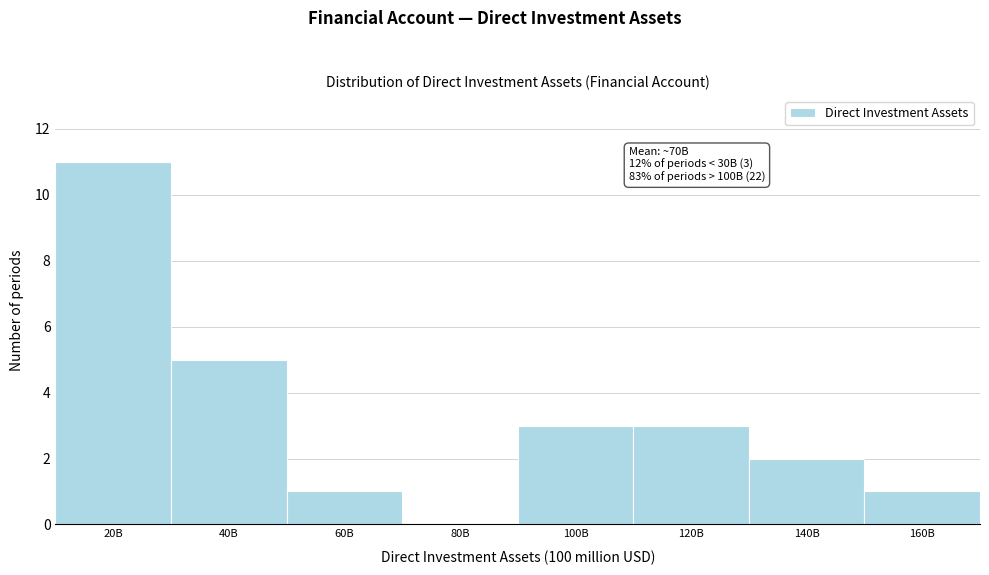

Reading left to right, list all the values displayed in this chart.

20B=11	40B=5	60B=1	80B=0	100B=3	120B=3	140B=2	160B=1